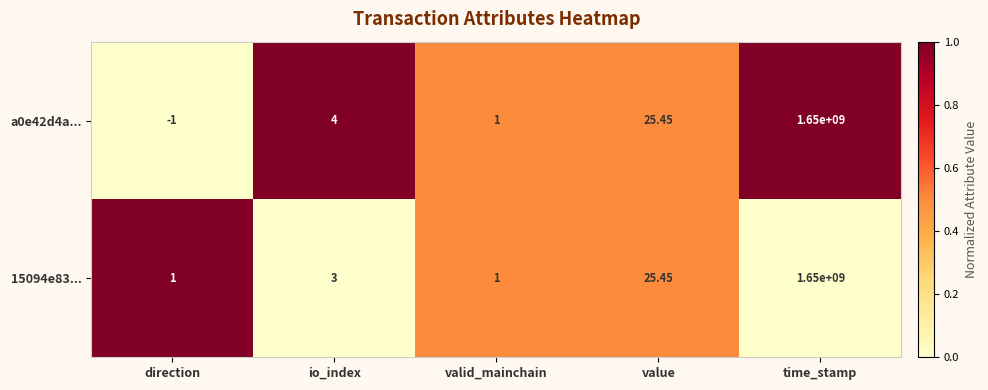

Which category has the highest value across all series?

time_stamp